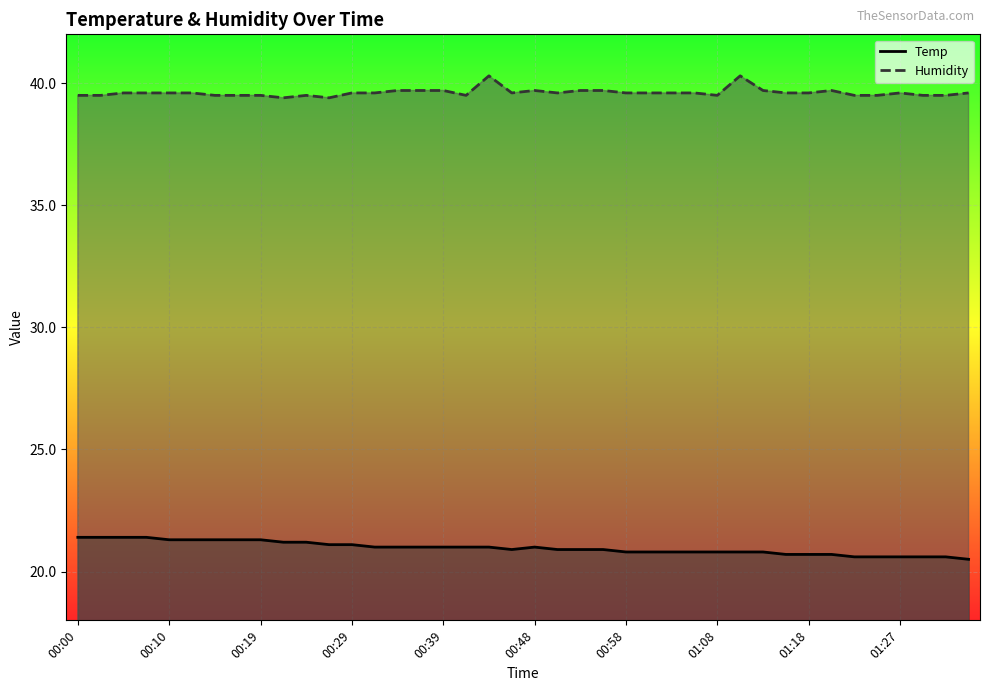

Reading left to right, list all the values displayed in this chart.

Temp: 00:00=21.4	00:02=21.4	00:05=21.4	00:07=21.4	00:10=21.3	00:12=21.3	00:14=21.3	00:17=21.3	00:19=21.3	00:22=21.2	00:24=21.2	00:27=21.1	00:29=21.1	00:31=21.0	00:34=21.0	00:36=21.0	00:39=21.0	00:41=21.0	00:44=21.0	00:46=20.9	00:48=21.0	00:51=20.9	00:53=20.9	00:56=20.9	00:58=20.8	01:01=20.8	01:03=20.8	01:05=20.8	01:08=20.8	01:10=20.8	01:13=20.8	01:15=20.7	01:18=20.7	01:20=20.7	01:22=20.6	01:25=20.6	01:27=20.6	01:30=20.6	01:32=20.6	01:34=20.5
Humidity: 00:00=39.5	00:02=39.5	00:05=39.6	00:07=39.6	00:10=39.6	00:12=39.6	00:14=39.5	00:17=39.5	00:19=39.5	00:22=39.4	00:24=39.5	00:27=39.4	00:29=39.6	00:31=39.6	00:34=39.7	00:36=39.7	00:39=39.7	00:41=39.5	00:44=40.3	00:46=39.6	00:48=39.7	00:51=39.6	00:53=39.7	00:56=39.7	00:58=39.6	01:01=39.6	01:03=39.6	01:05=39.6	01:08=39.5	01:10=40.3	01:13=39.7	01:15=39.6	01:18=39.6	01:20=39.7	01:22=39.5	01:25=39.5	01:27=39.6	01:30=39.5	01:32=39.5	01:34=39.6